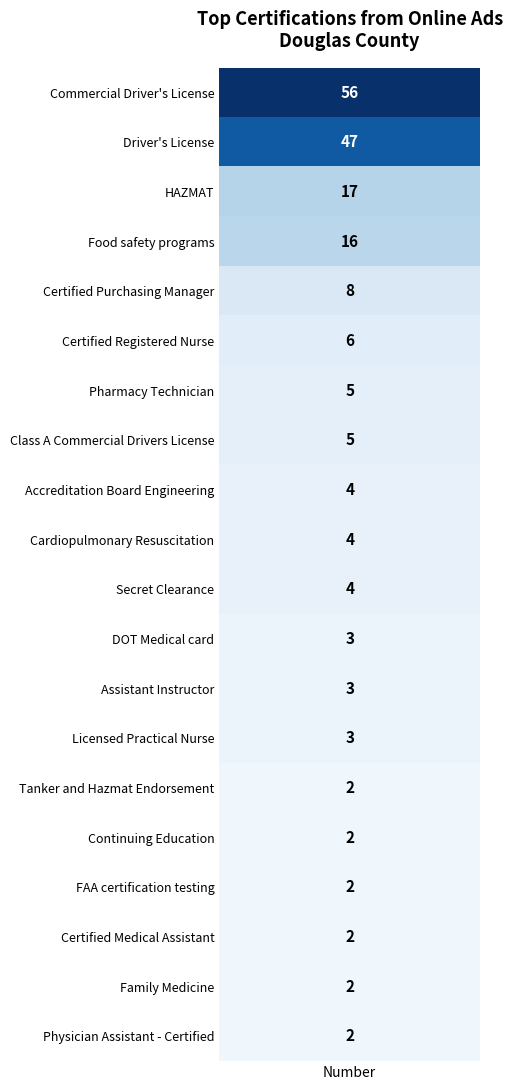

Reading left to right, transcribe all the data shown in this chart.

56	47	17	16	8	6	5	5	4	4	4	3	3	3	2	2	2	2	2	2